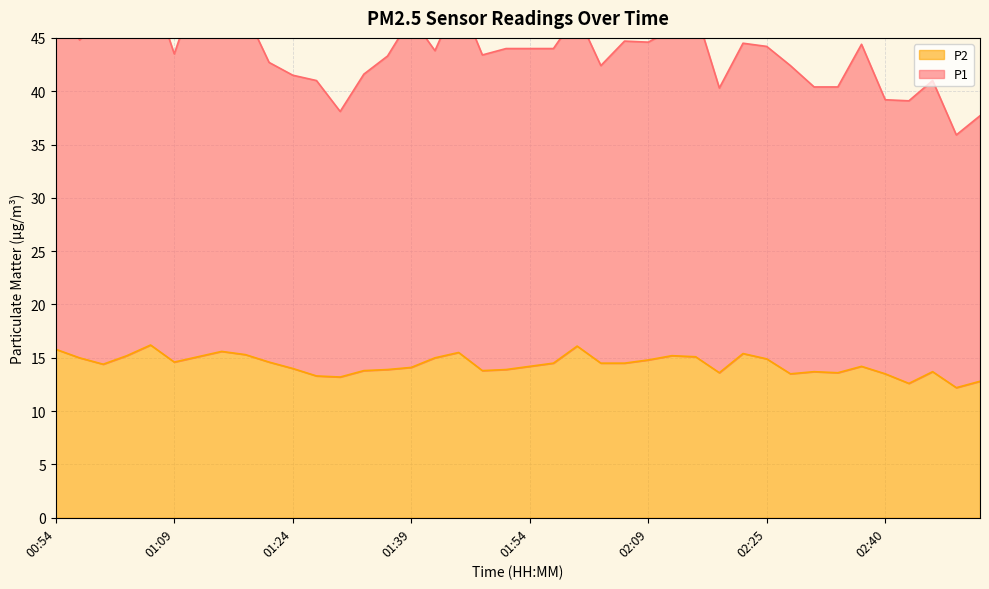

Where does the P1 series first go above 44?

00:54